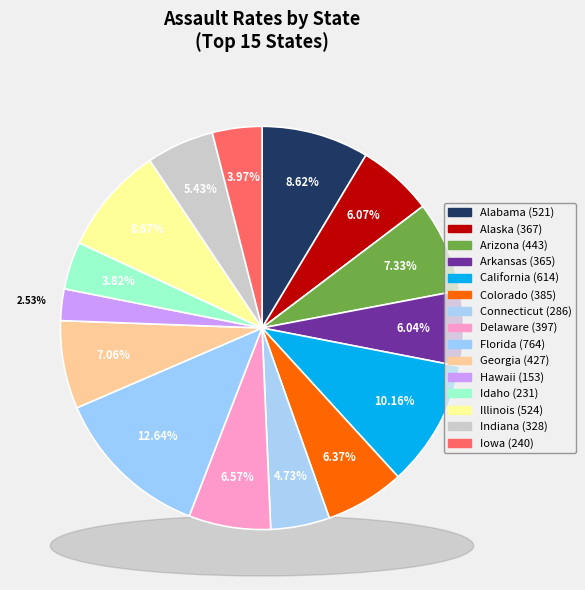

Is it true that Arkansas is 6% of the pie?

True